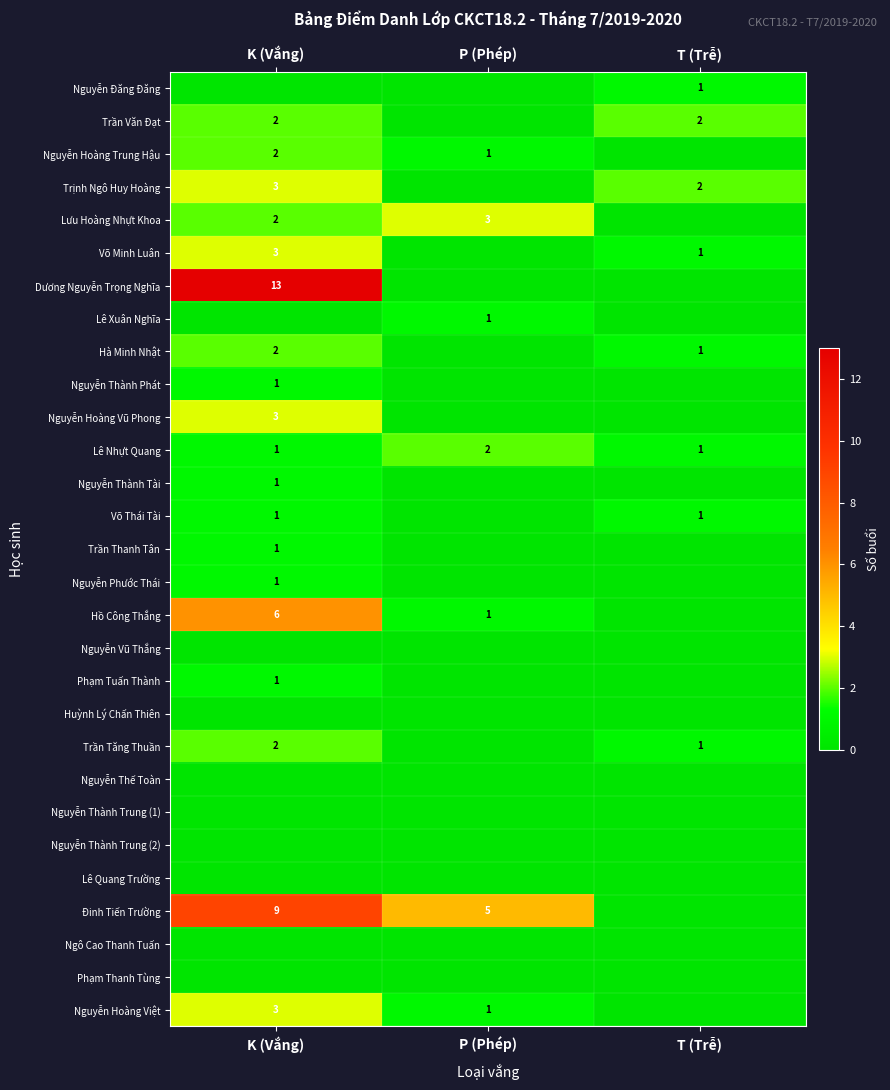

Which category has the highest value across all series?

K (Vắng)